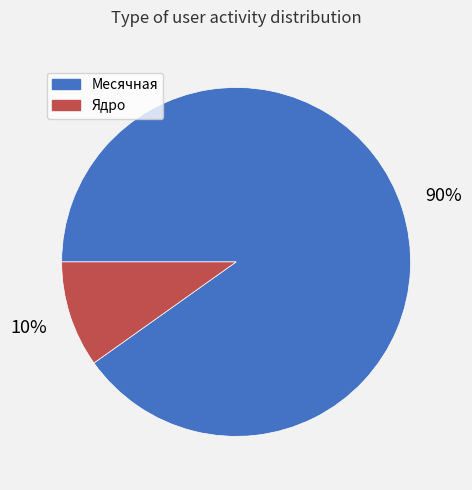

How many segments does this pie chart have?

2